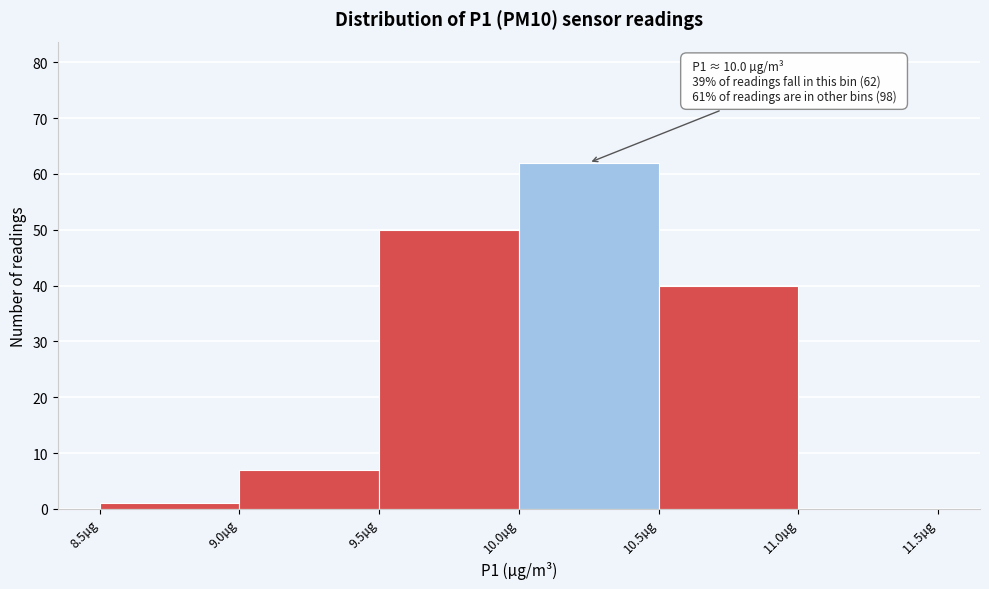

Which range on the x-axis has the tallest bar?

10.0 to 10.5